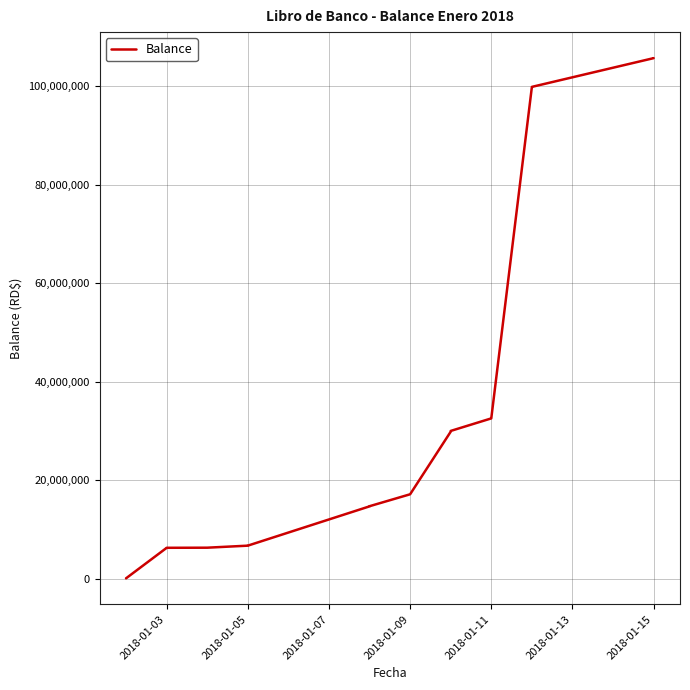

What is the smallest value displayed?

46000.0